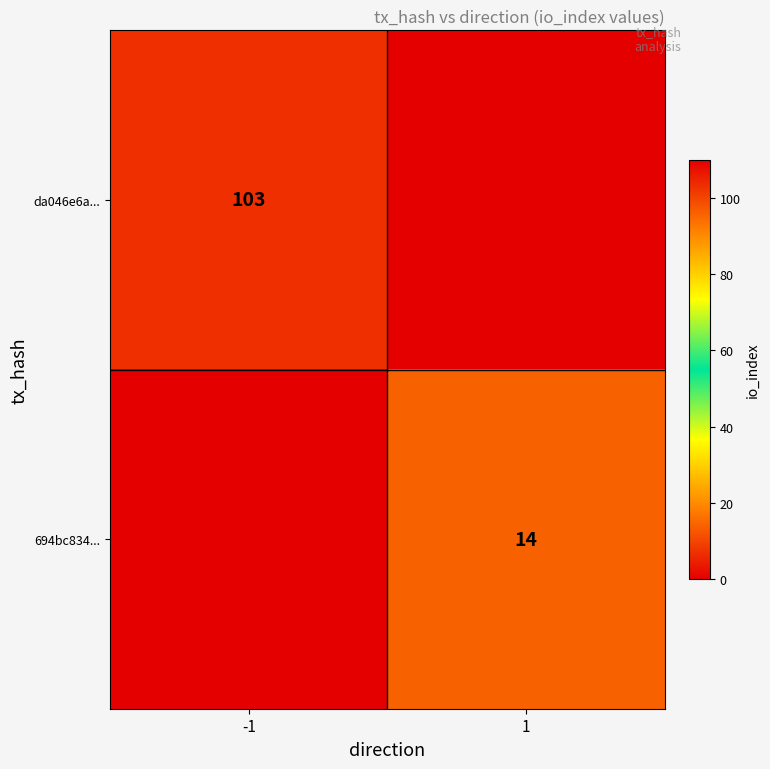

Is the value of 694bc834... at 1 greater than the value of da046e6a... at -1?

No